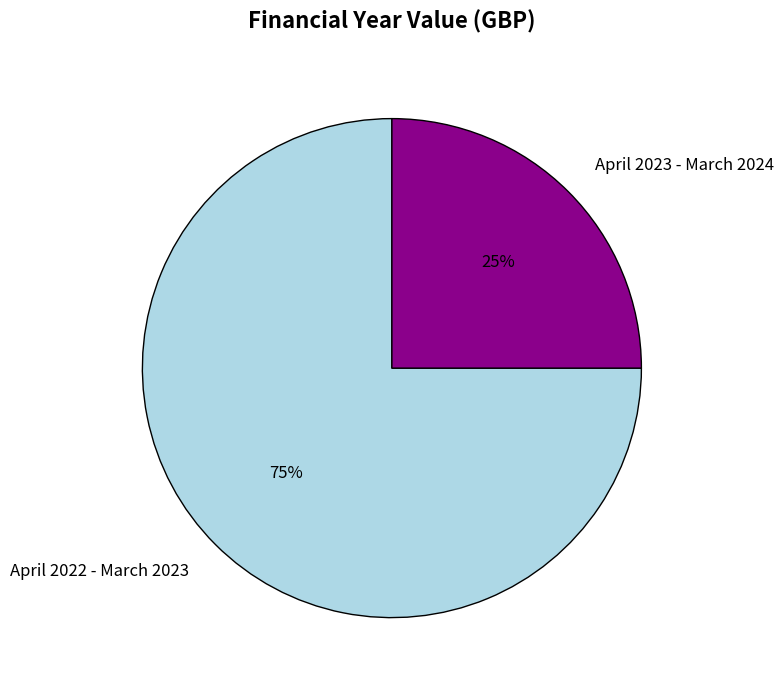

To the nearest percent, what is the combined percentage of April 2022 - March 2023 and April 2023 - March 2024?

100%